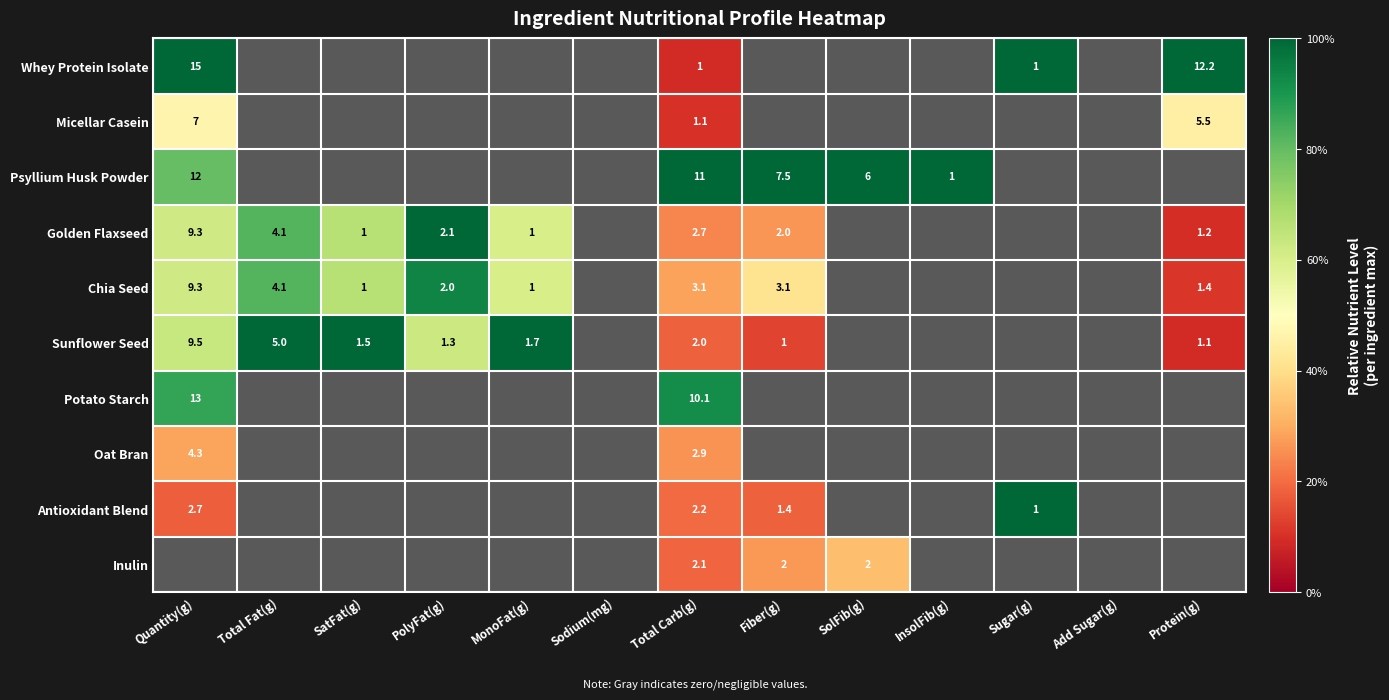

At Total Carb(g), list the series in order from smallest to largest.

Whey Protein Isolate, Micellar Casein, Sunflower Seed, Inulin, Antioxidant Blend, Golden Flaxseed, Oat Bran, Chia Seed, Potato Starch, Psyllium Husk Powder